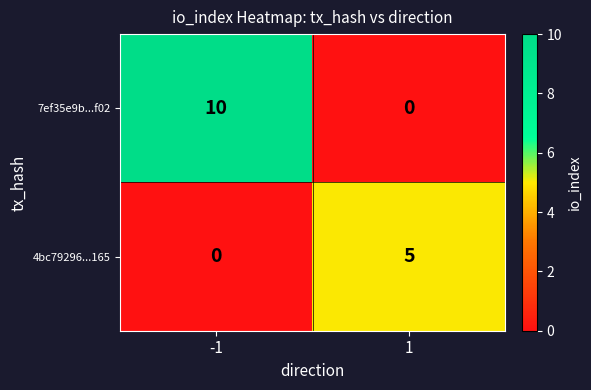

Which series has the largest range (max minus min)?

7ef35e9b...f02